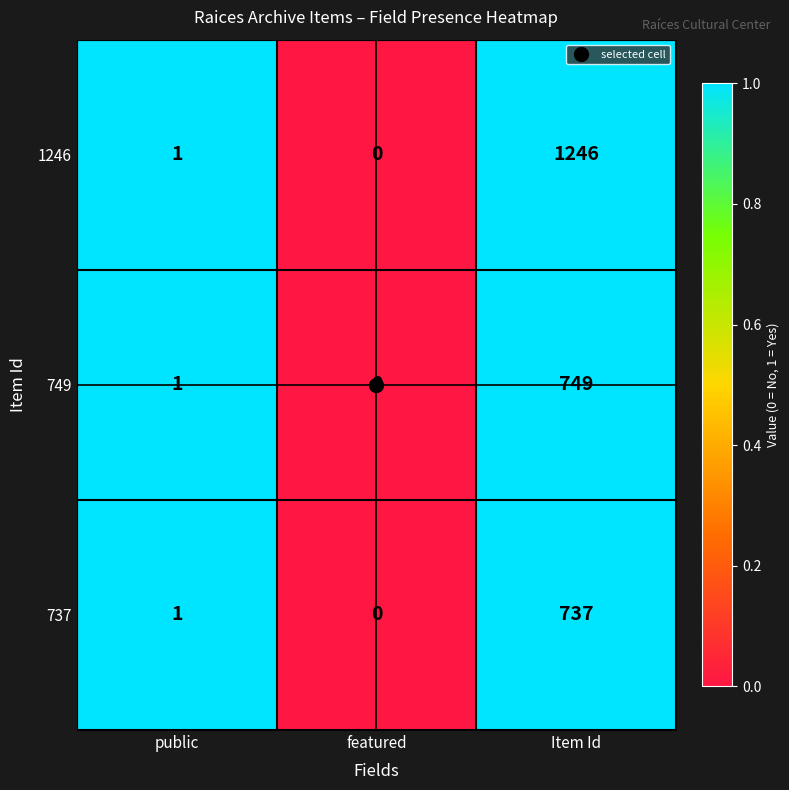

Where is 749 nearest to the value 374?

public